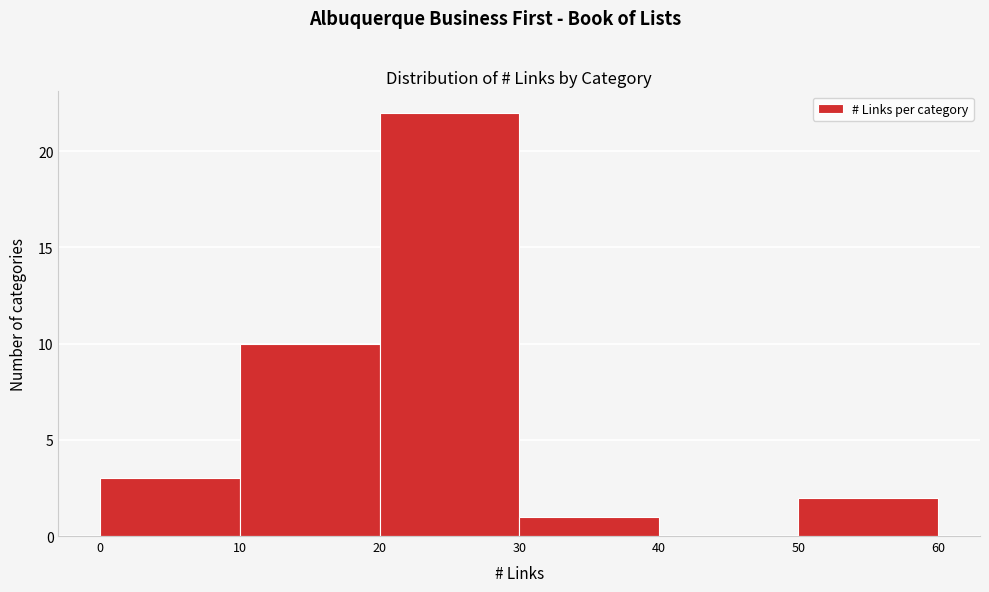

Reading left to right, transcribe this chart: for each bar, give the range it covers on the x-axis and its height. The values are not printed on the chart, so give them approximately, as read against the axis.

0 to 10: 3
10 to 20: 10
20 to 30: 22
30 to 40: 1
40 to 50: 0
50 to 60: 2